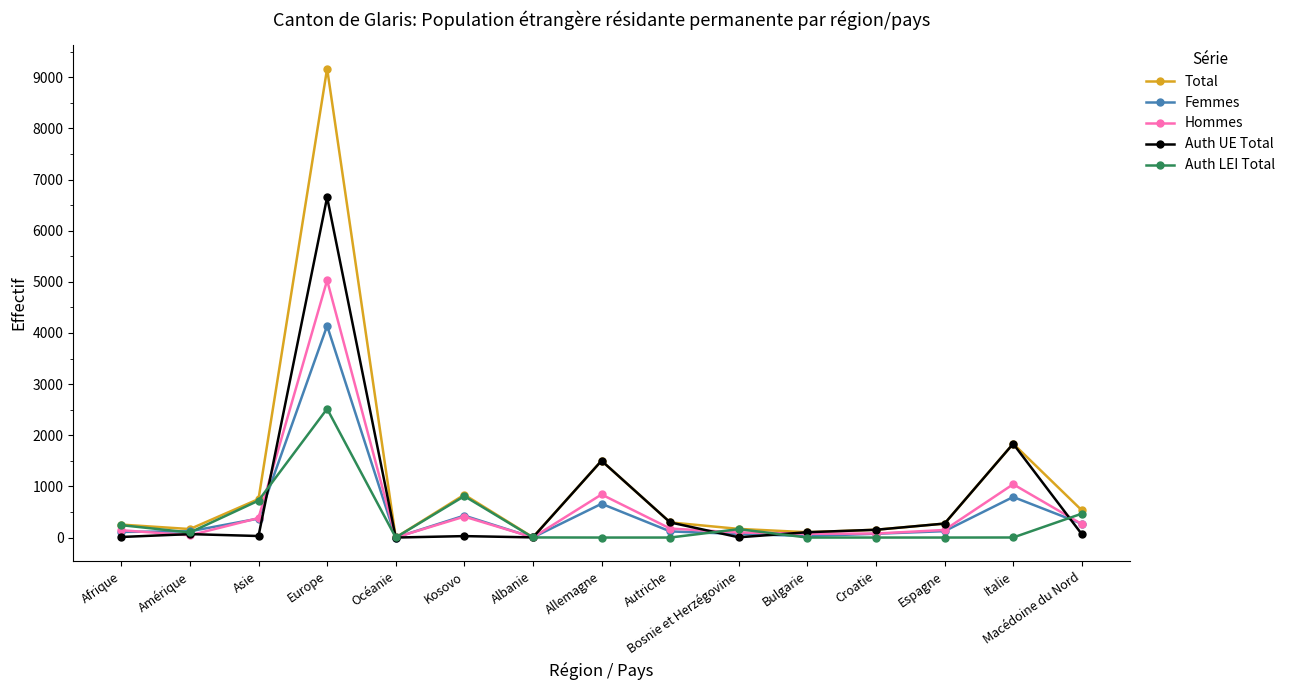

At how many categories does at least one series exceed 3925?

1